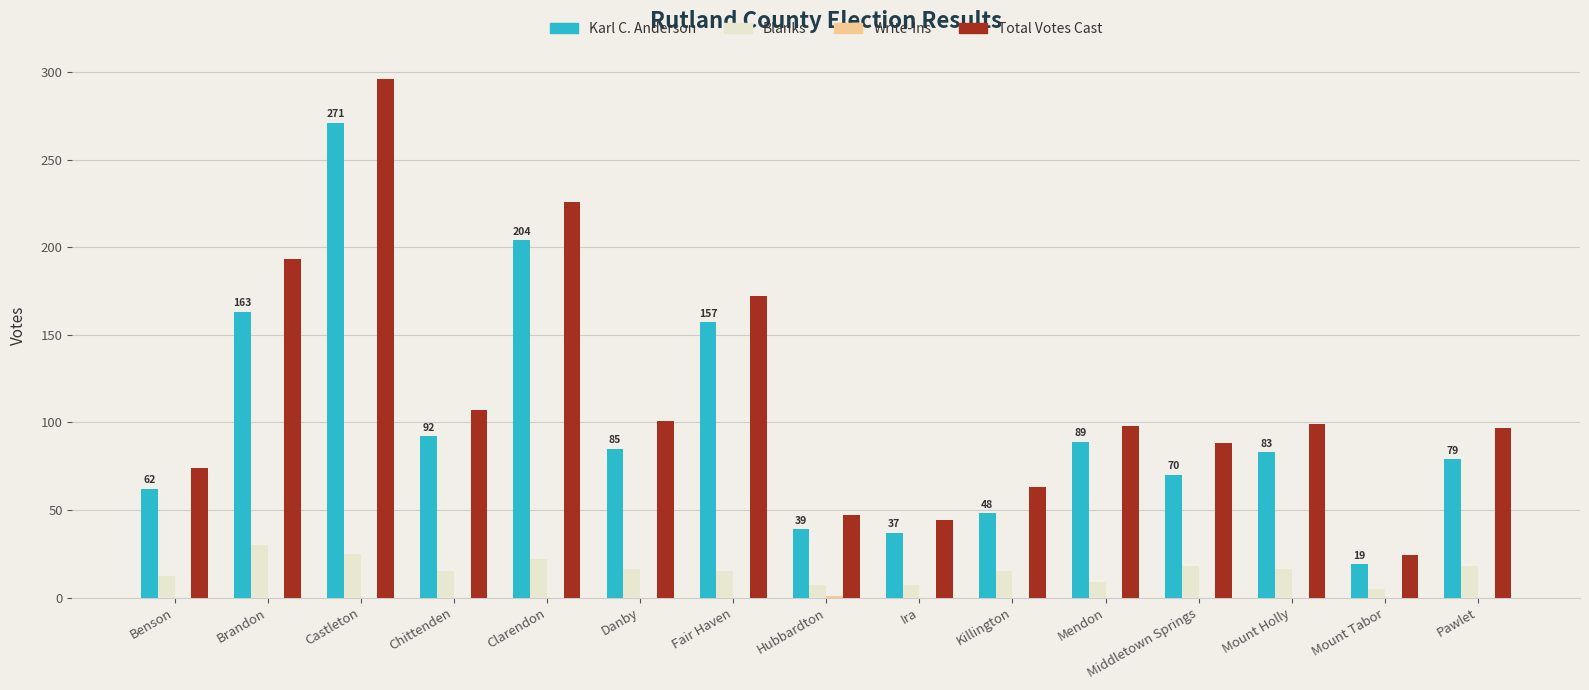

What is the sum of all Blanks values?

230